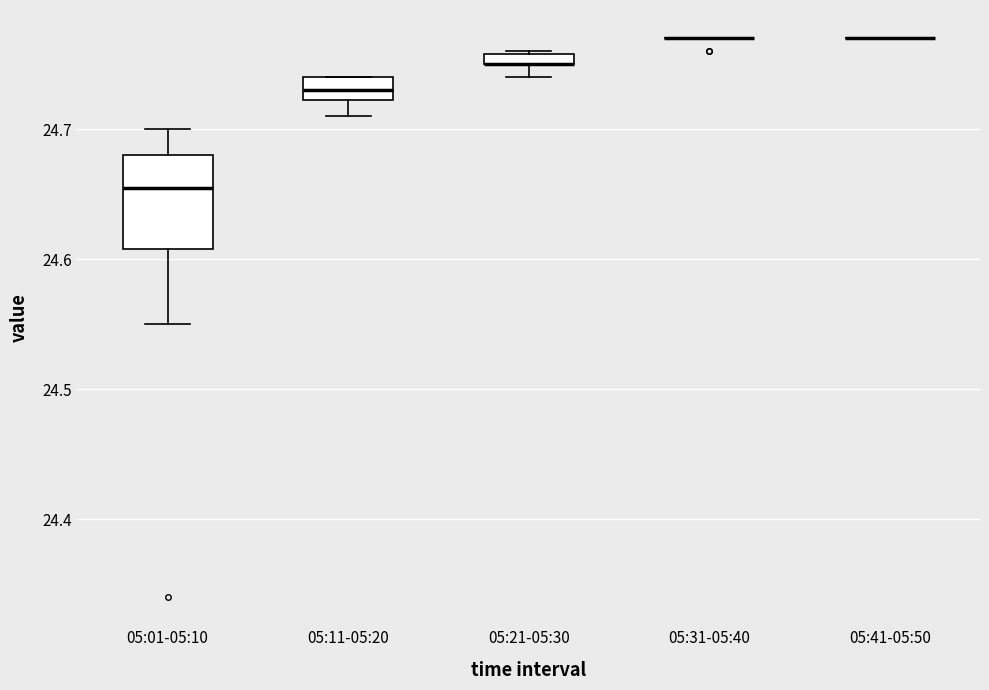

Where is the lower edge of the box for 05:01-05:10 on the y-axis? The values are not printed on the chart, so give them approximately, as read against the axis.

24.61